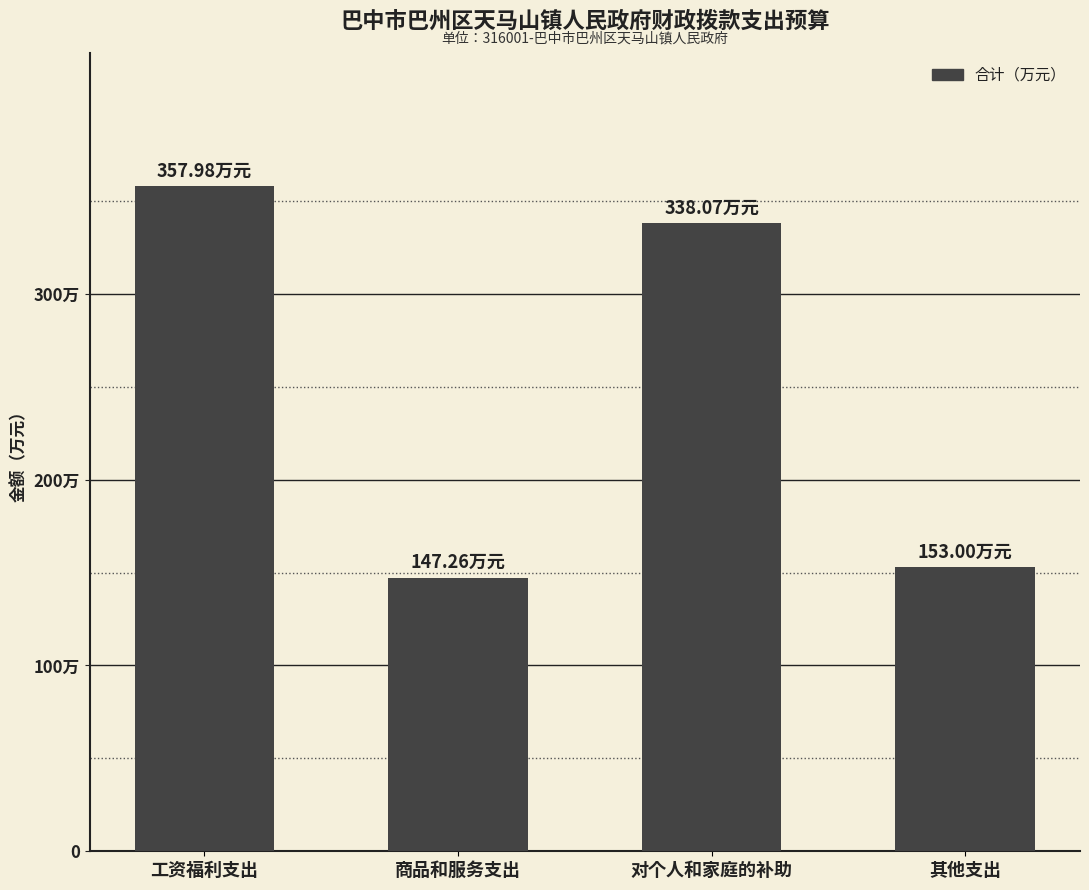

Are the bars horizontal?

No